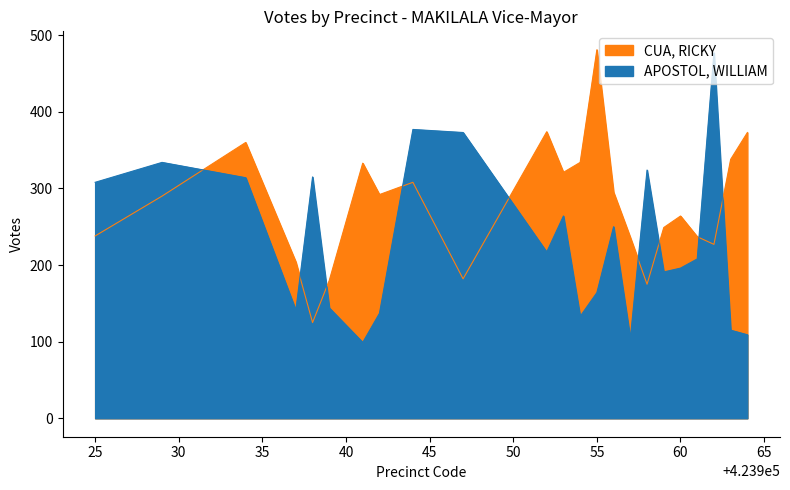

What is the spread (max minus min) of values at 423956?

45